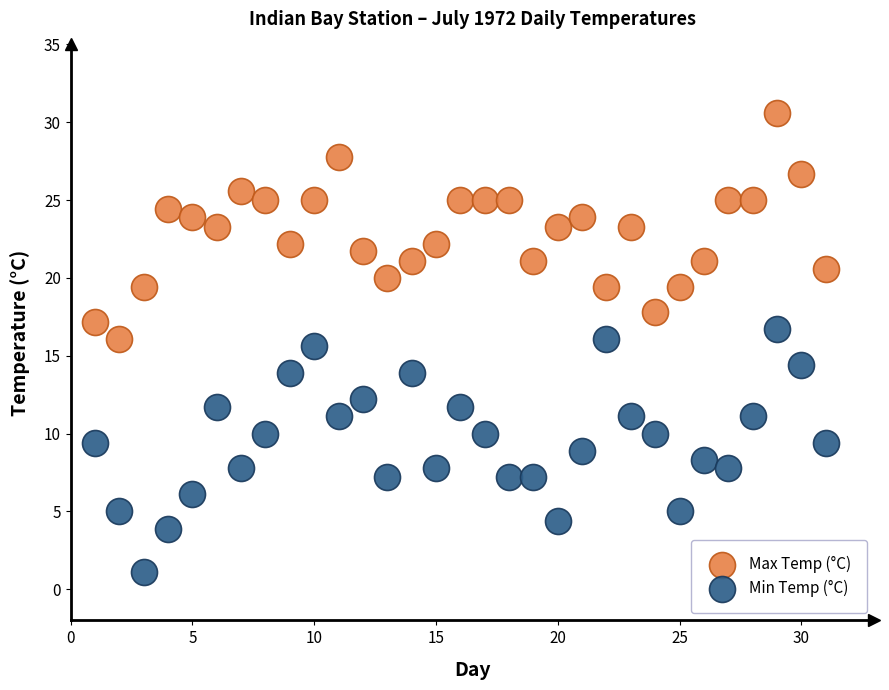

Which series has the largest Y range (max minus min)?

Min Temp (°C)